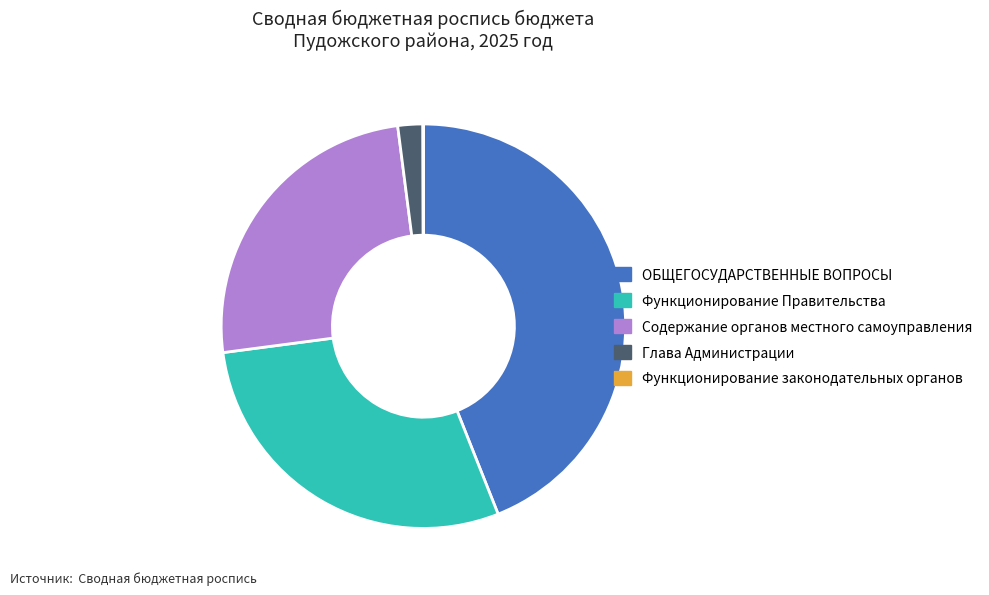

Is there any slice that represents more than half of the pie?

No